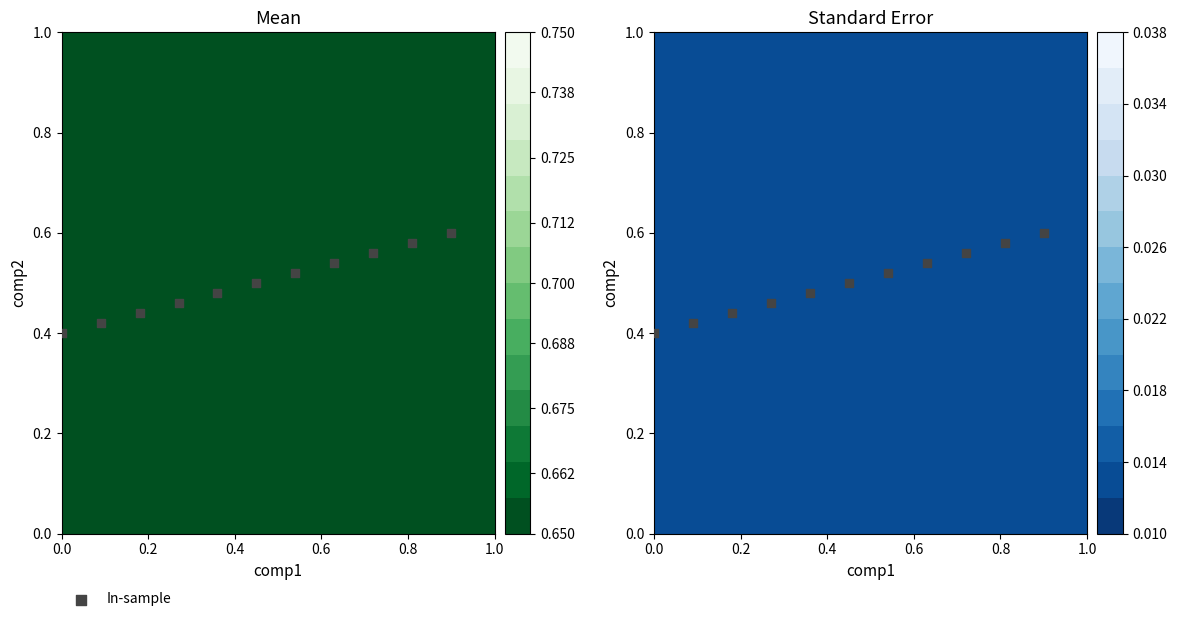

Count the number of categories in the chart.

11